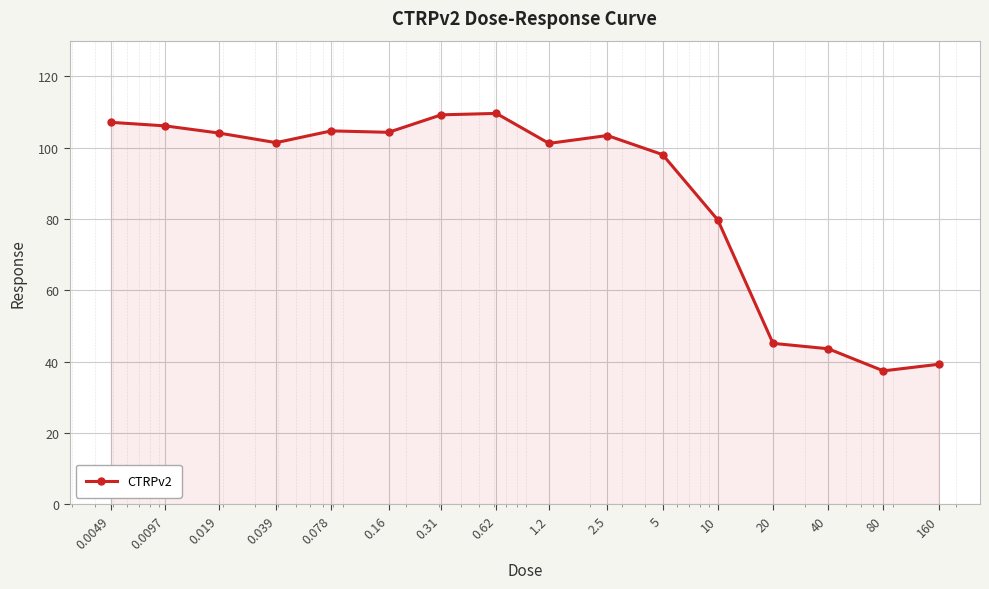

How many lines are shown in the chart?

1